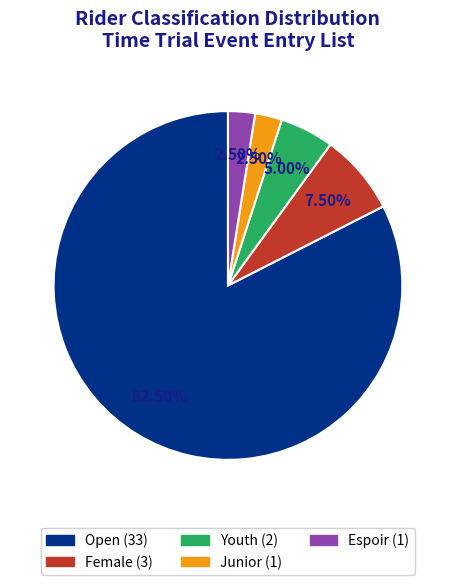

Which slice is the largest?

Open